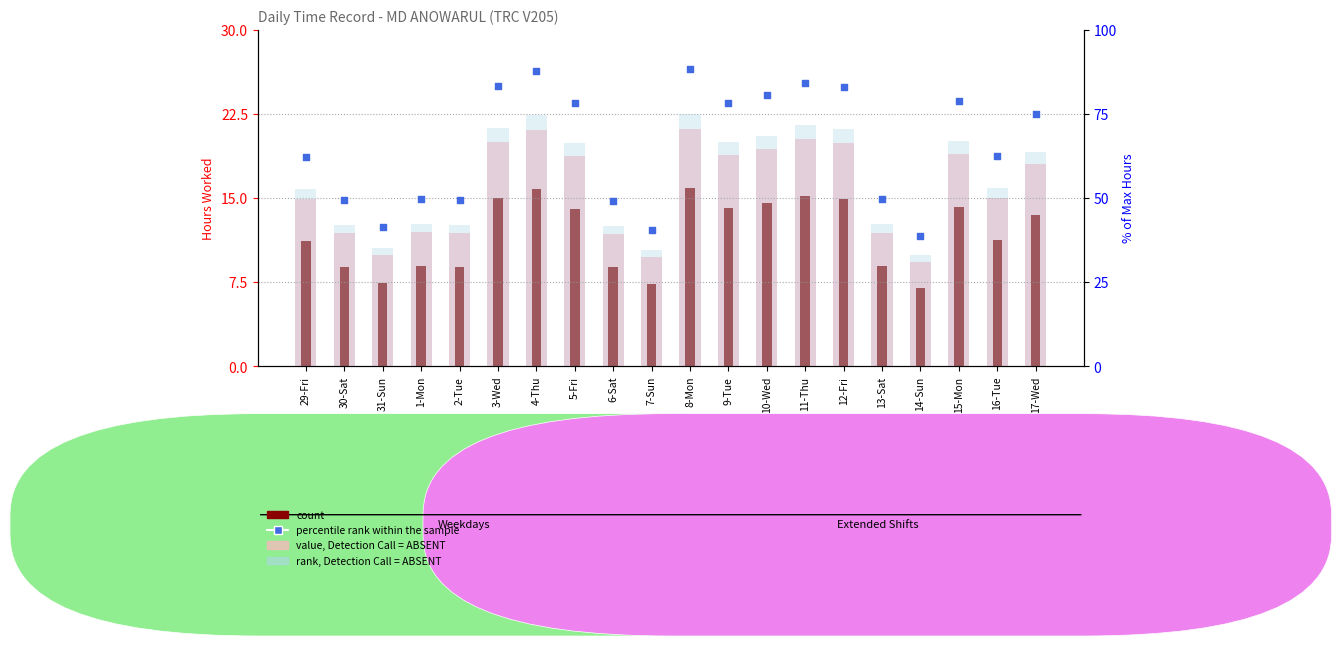

Is the value of value, Detection Call = ABSENT at 17-Wed greater than the value of rank, Detection Call = ABSENT at 4-Thu?

No